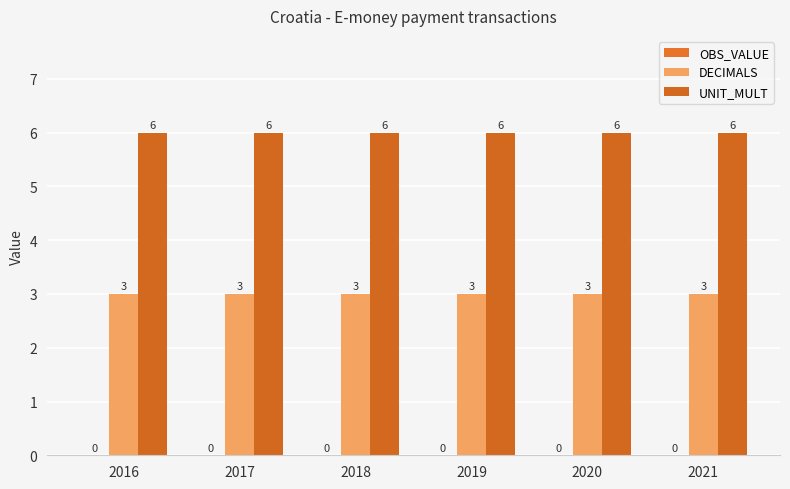

What is the sum of all DECIMALS values?

18